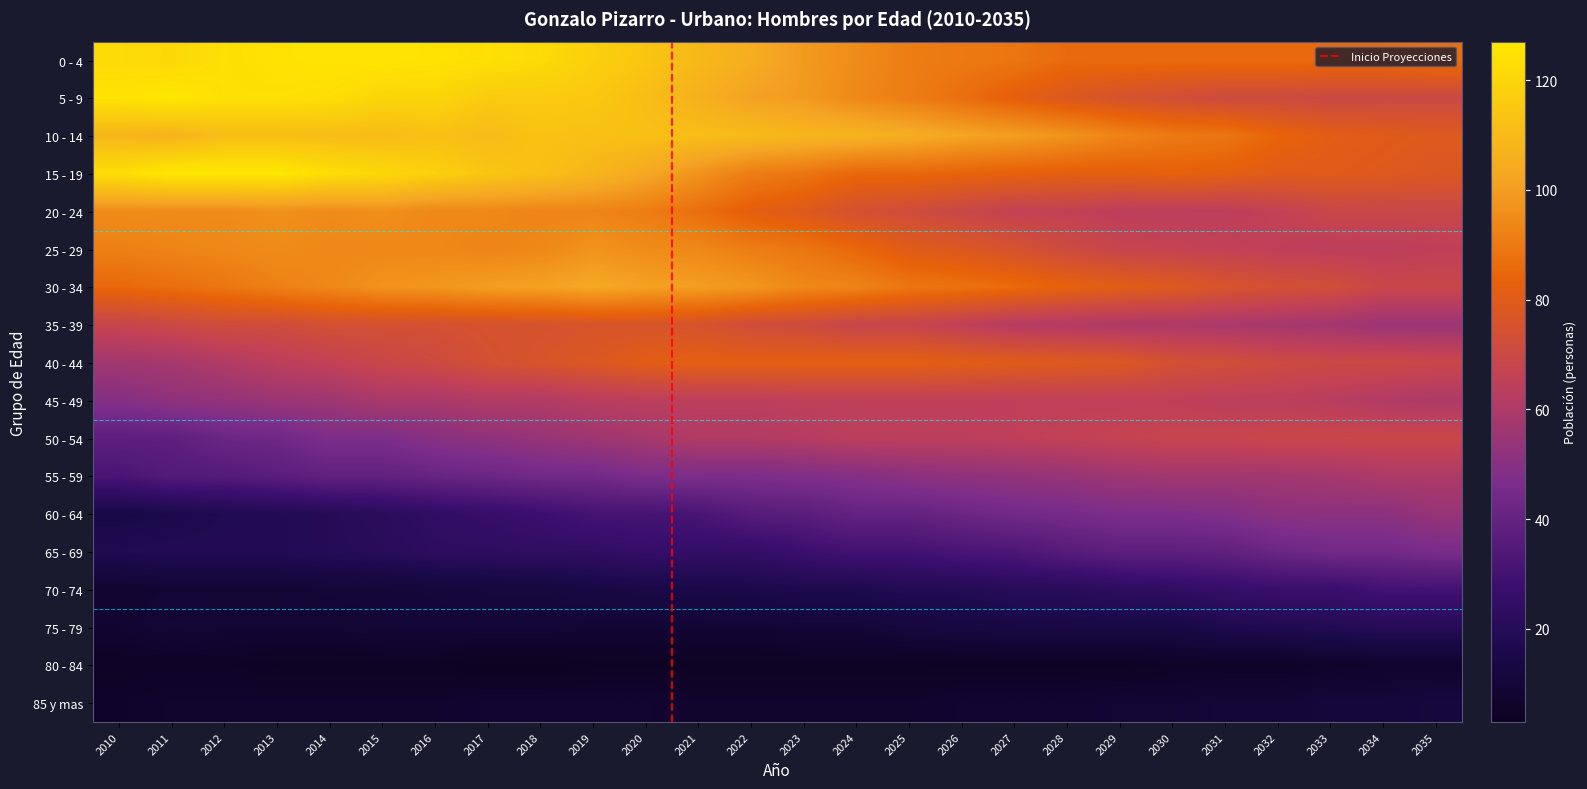

Reading left to right, what are all the values shown in this chart?

0 - 4: 122	121	124	125	126	126	125	124	122	118	114	109	105	99	95	91	90	89	86	86	86	86	86	86	86	87
5 - 9: 125	127	124	124	123	120	120	116	116	115	111	106	101	99	94	91	87	82	78	75	73	71	71	70	70	70
10 - 14: 108	107	111	111	111	110	112	110	113	112	112	111	110	108	107	105	102	100	97	93	90	89	84	81	80	79
15 - 19: 123	127	127	127	123	121	118	114	112	108	103	97	91	89	85	85	84	83	82	82	83	82	80	80	79	78
20 - 24: 95	95	95	96	95	96	94	94	93	93	91	87	82	79	74	72	69	66	66	64	64	64	66	69	69	69
25 - 29: 92	93	94	95	94	94	94	93	94	97	95	94	91	89	85	80	78	75	71	68	67	66	65	64	64	65
30 - 34: 85	87	89	92	94	97	98	100	101	103	101	100	98	94	93	89	88	86	83	81	79	76	74	73	69	69
35 - 39: 68	70	72	72	74	74	74	75	75	76	76	75	72	71	68	68	65	62	61	60	60	59	58	57	55	55
40 - 44: 57	58	61	64	66	69	71	74	76	78	81	82	82	82	82	82	81	80	79	78	74	73	71	70	70	69
45 - 49: 49	52	53	55	56	59	59	61	61	63	64	64	64	65	65	65	65	65	65	65	65	64	64	63	61	60
50 - 54: 38	38	42	43	47	47	50	52	54	56	58	61	61	62	64	64	64	65	66	67	68	68	69	69	69	69
55 - 59: 32	35	35	37	39	39	41	42	44	44	47	47	47	48	49	51	52	53	54	56	57	57	57	58	60	60
60 - 64: 15	16	18	19	20	22	24	26	28	31	31	32	36	37	40	40	42	44	45	47	47	48	51	51	51	54
65 - 69: 18	19	19	19	20	21	23	23	24	24	26	25	25	28	30	30	32	33	36	38	38	39	42	44	44	46
70 - 74: 8	9	9	9	10	10	11	12	12	14	15	15	16	17	17	19	19	21	21	23	24	26	27	27	30	30
75 - 79: 8	10	9	9	9	10	10	10	10	9	9	9	9	10	10	12	13	14	14	14	14	17	18	19	20	20
80 - 84: 5	5	5	4	4	4	4	3	3	4	4	4	4	4	4	4	4	4	4	4	5	5	5	6	7	7
85 y mas: 6	7	7	7	7	7	7	8	8	8	8	7	7	7	7	7	8	8	8	9	9	10	10	11	11	12